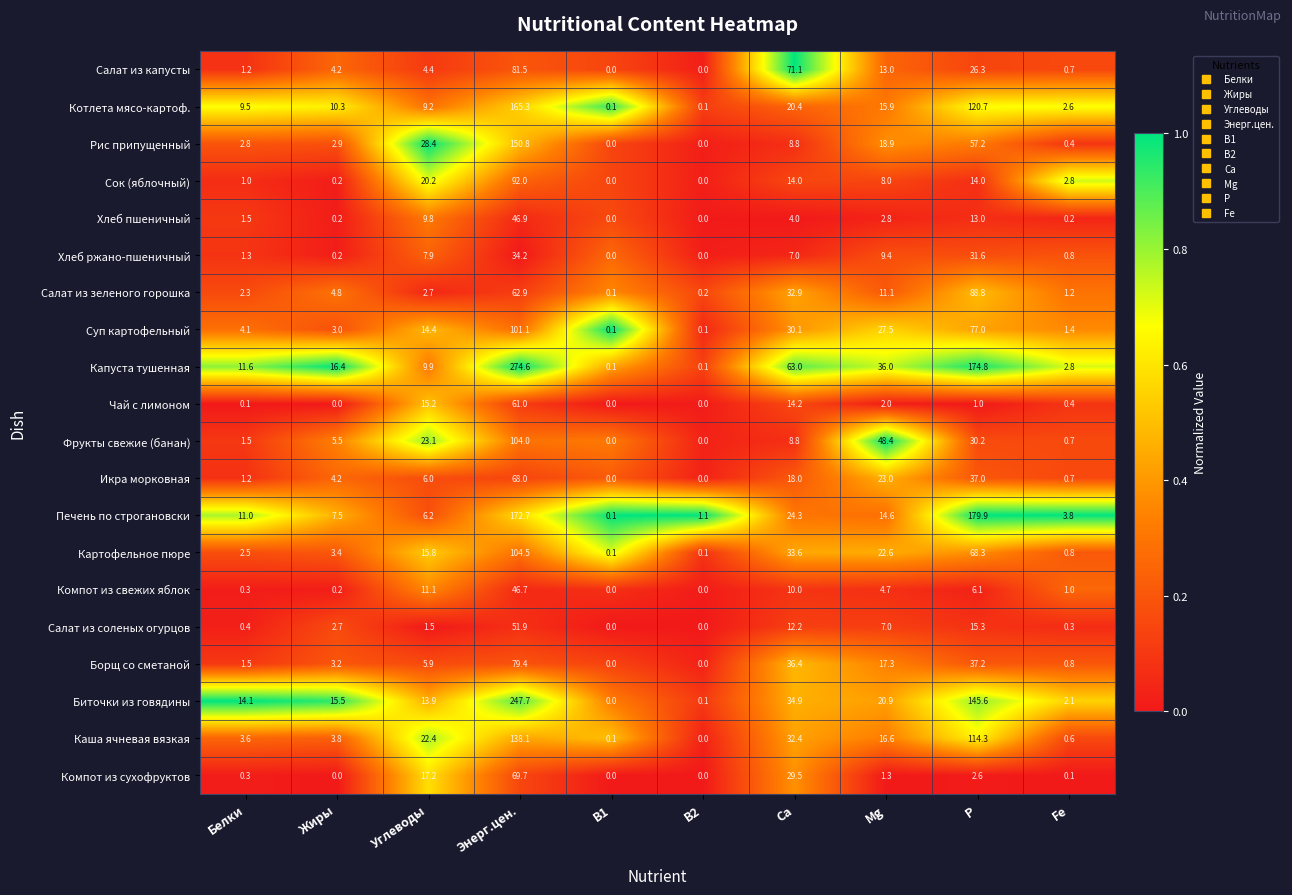

Rank the series by their maximum value, from highest to lowest.

Капуста тушенная, Биточки из говядины, Печень по строгановски, Котлета мясо-картоф., Рис припущенный, Каша ячневая вязкая, Картофельное пюре, Фрукты свежие (банан), Суп картофельный, Сок (яблочный), Салат из зеленого горошка, Салат из капусты, Борщ со сметаной, Компот из сухофруктов, Икра морковная, Чай с лимоном, Салат из соленых огурцов, Хлеб пшеничный, Компот из свежих яблок, Хлеб ржано-пшеничный